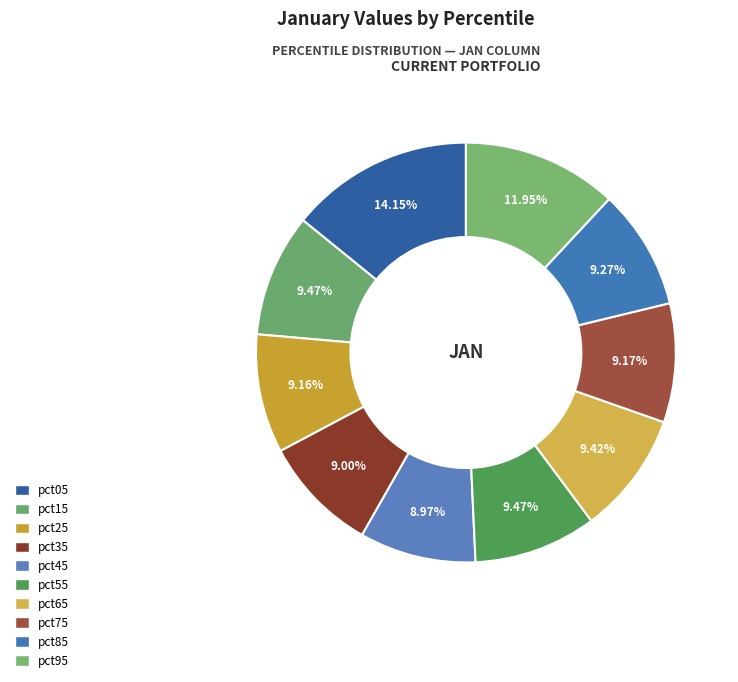

Count the number of slices in the pie.

10